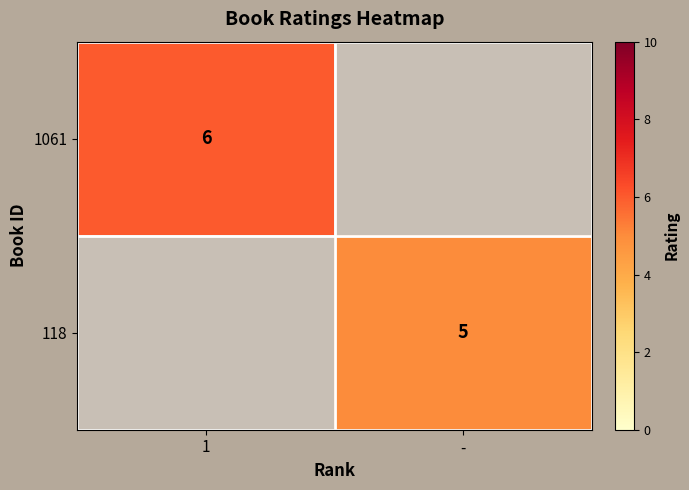

True or false: 1061 has a value of 4 at 1.

False